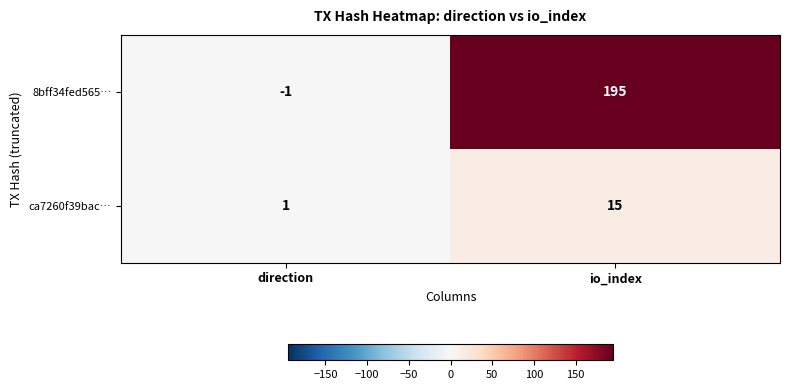

At which category does the chart reach its peak across all series?

io_index